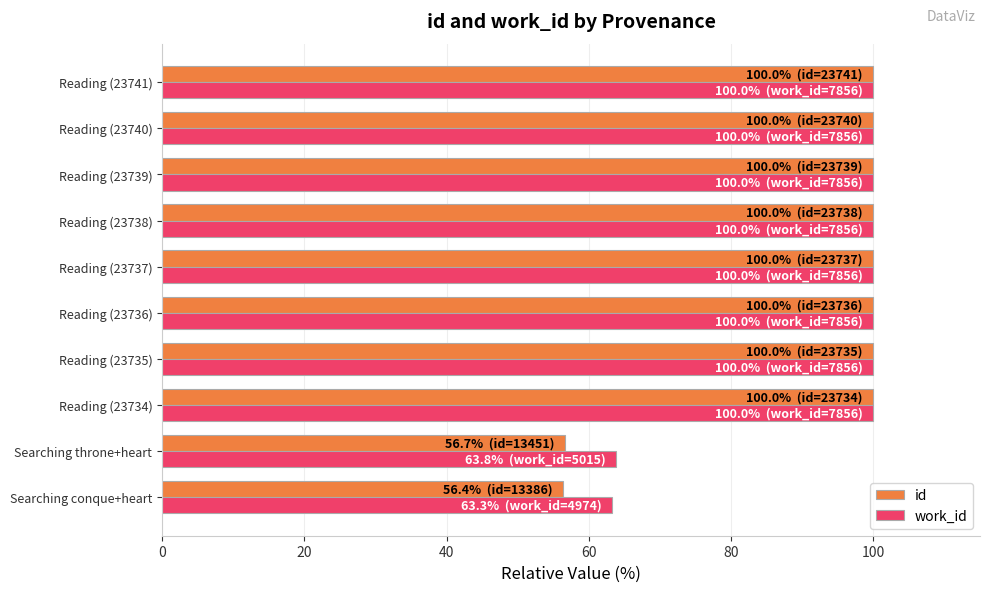

What is the difference between the second highest and minimum values in the work_id series?

36.7